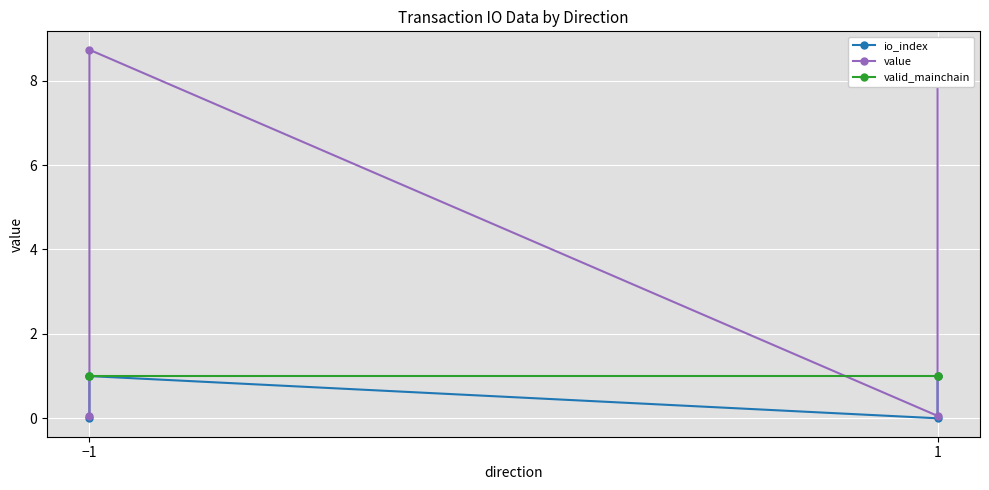

True or false: io_index has a value of 0.0 at −1.

True